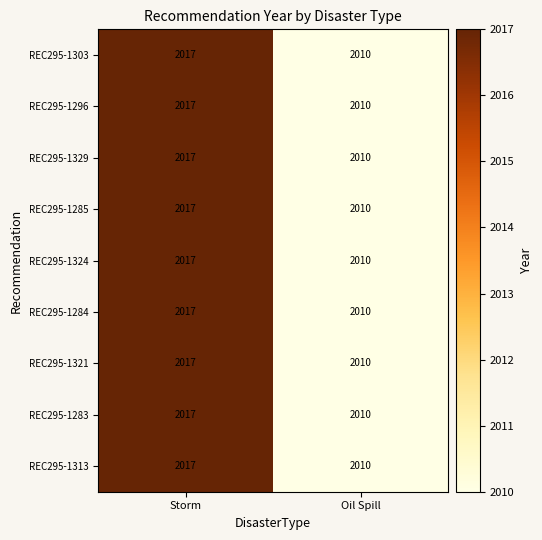

Read the REC295-1303 value at Oil Spill.

2010